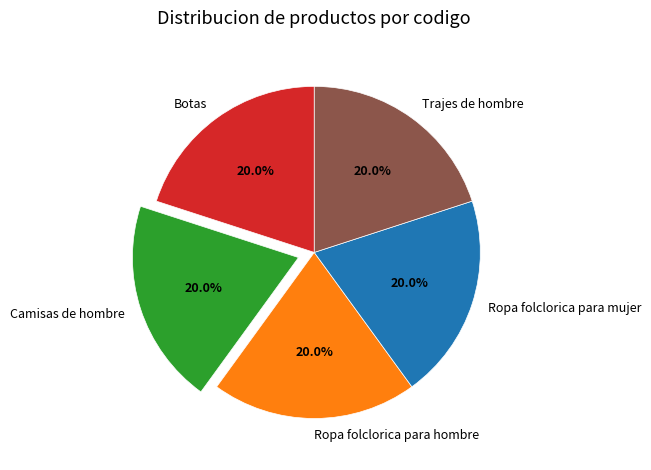

What percentage do Botas and Camisas de hombre together represent?

40.0%